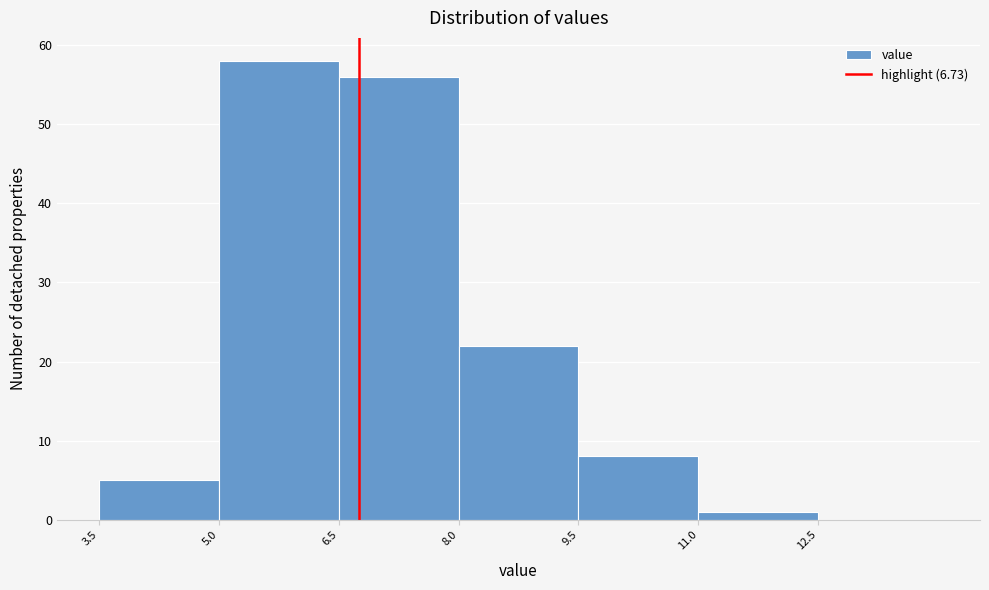

Which range on the x-axis has the tallest bar?

4.98 to 6.48